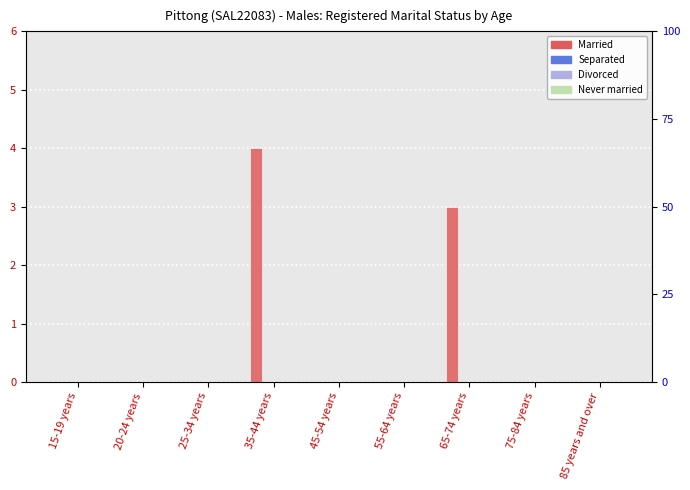

Reading right to left, extract all data points from this chart.

Married: 0	0	3	0	0	4	0	0	0
Separated: 0	0	0	0	0	0	0	0	0
Divorced: 0	0	0	0	0	0	0	0	0
Never married: 0	0	0	0	0	0	0	0	0